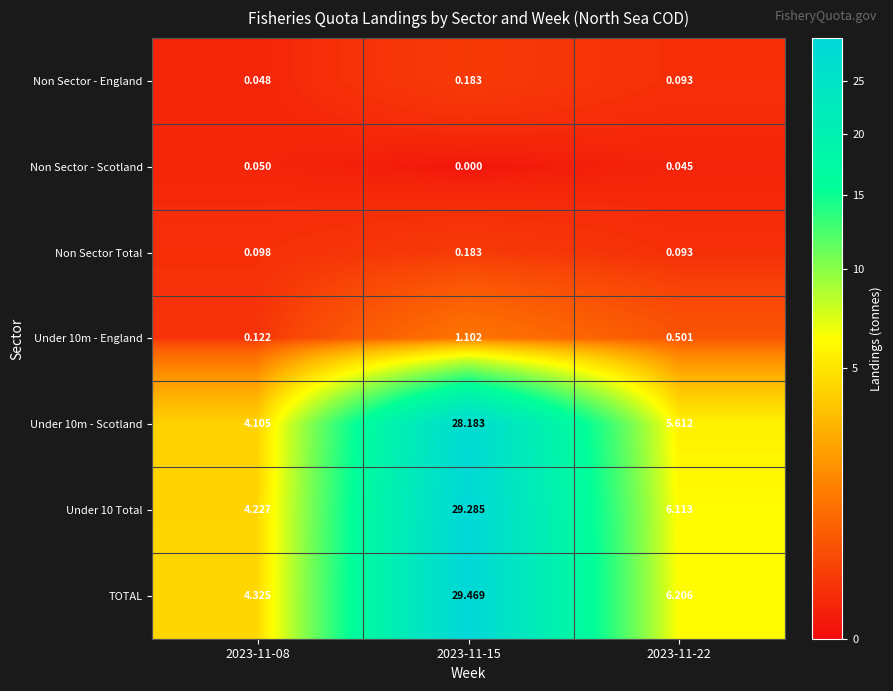

Which series has the widest spread of values?

TOTAL